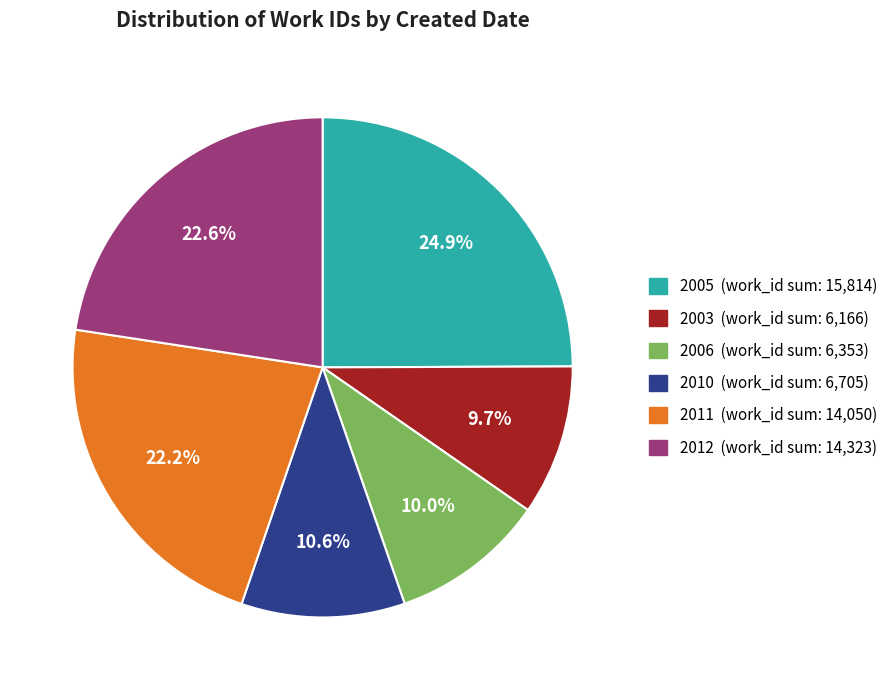

Is there a majority slice in this chart?

No